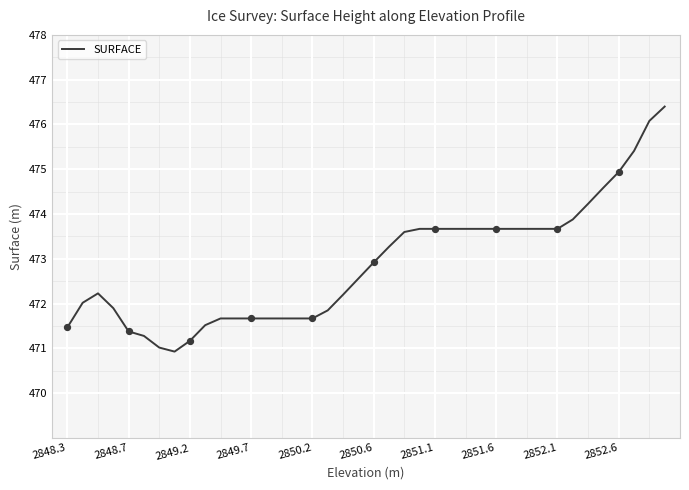

What is the maximum value shown in the chart?

476.4